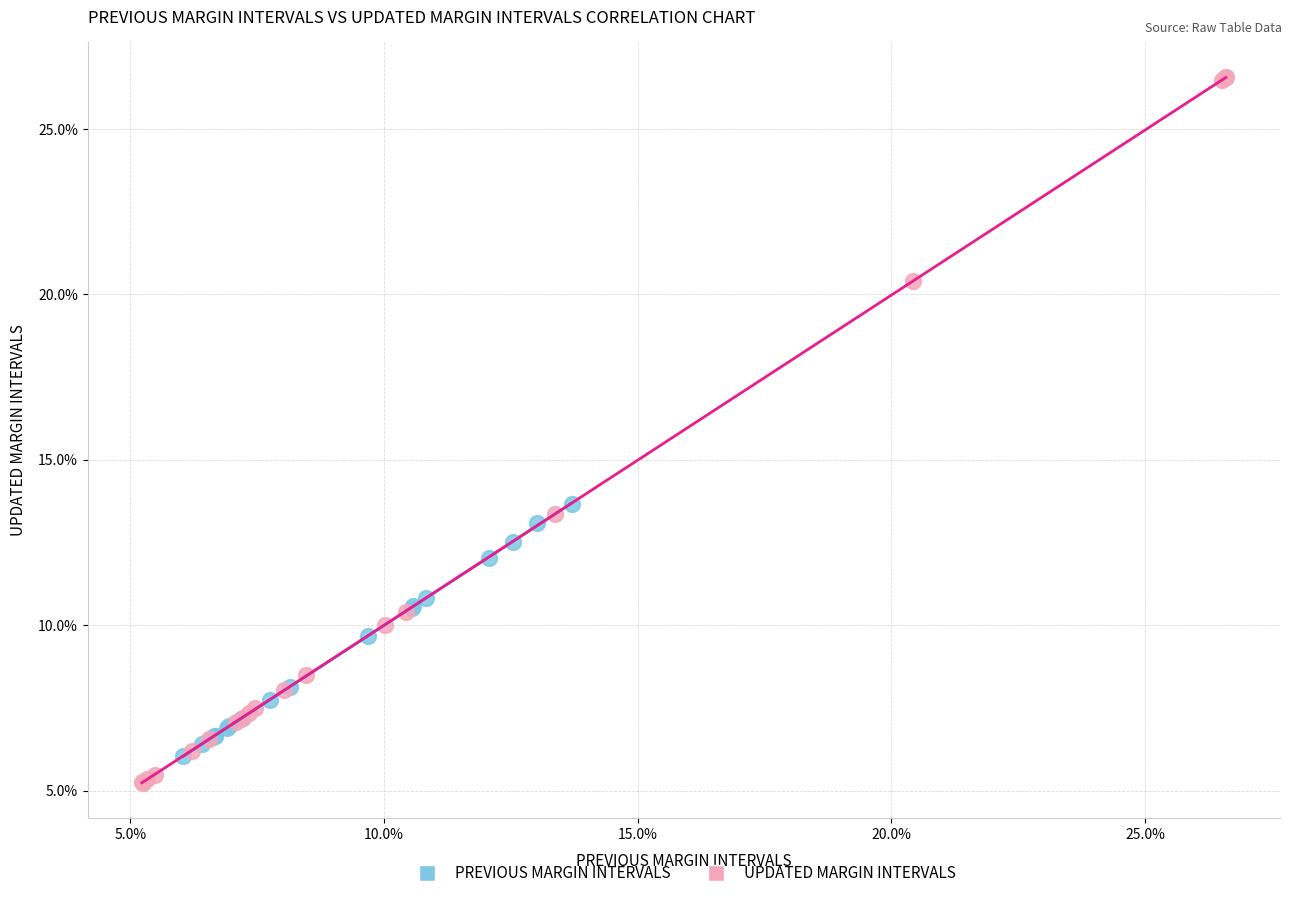

Which series contains the highest Y value?

UPDATED MARGIN INTERVALS